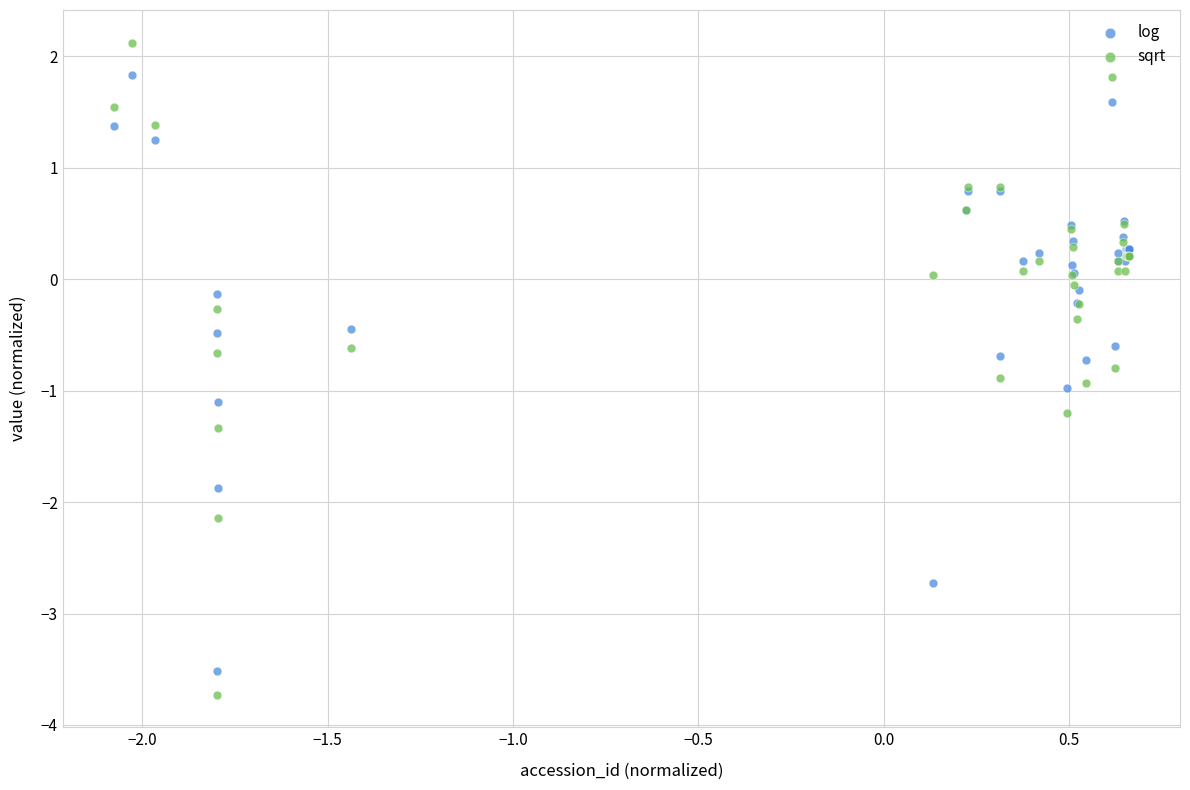

What are all the series names shown in the legend?

log, sqrt